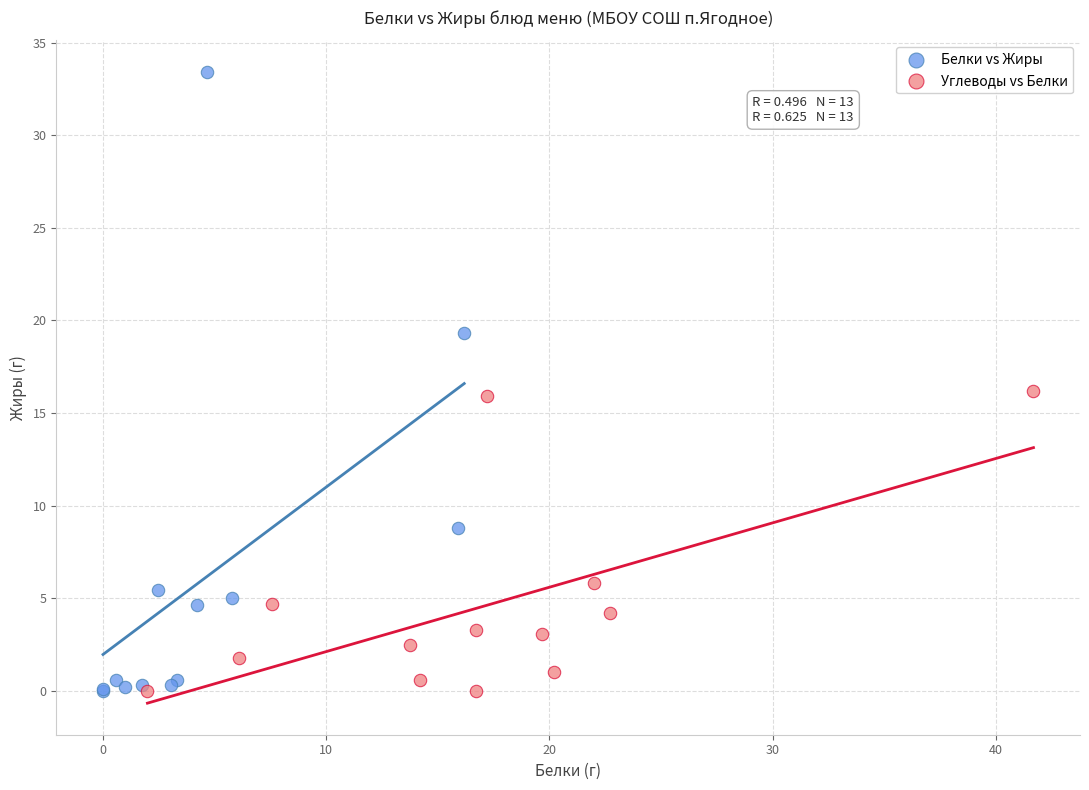

Which series reaches the maximum Y coordinate?

Белки vs Жиры